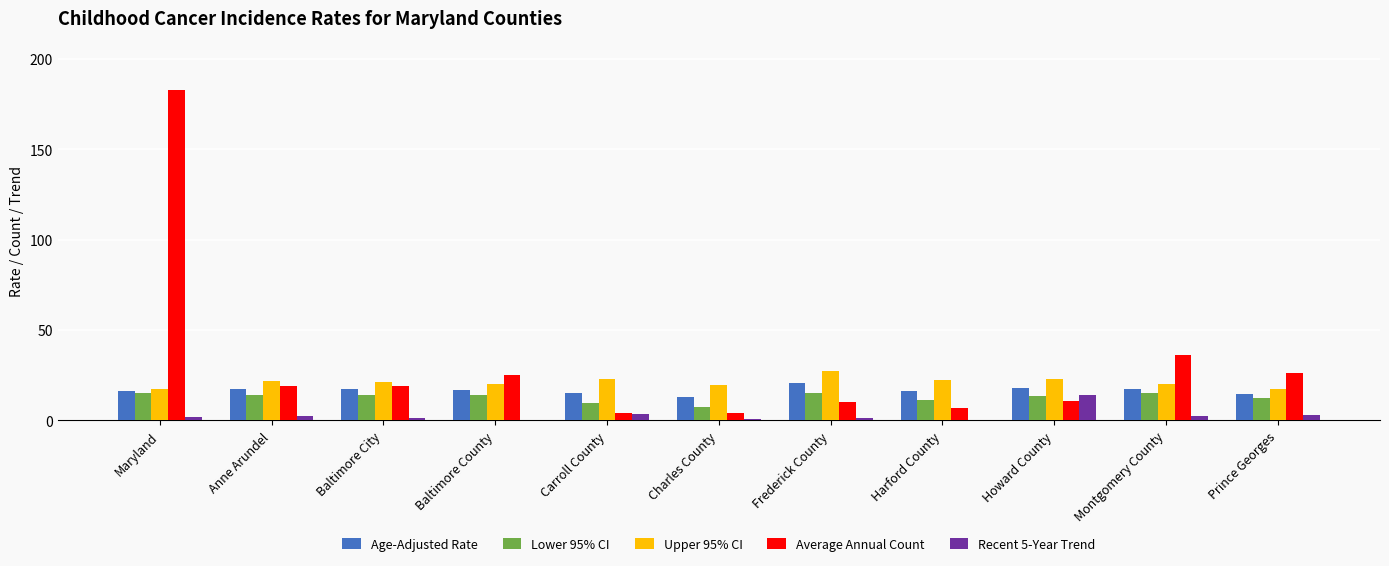

Which series has the largest range (max minus min)?

Average Annual Count